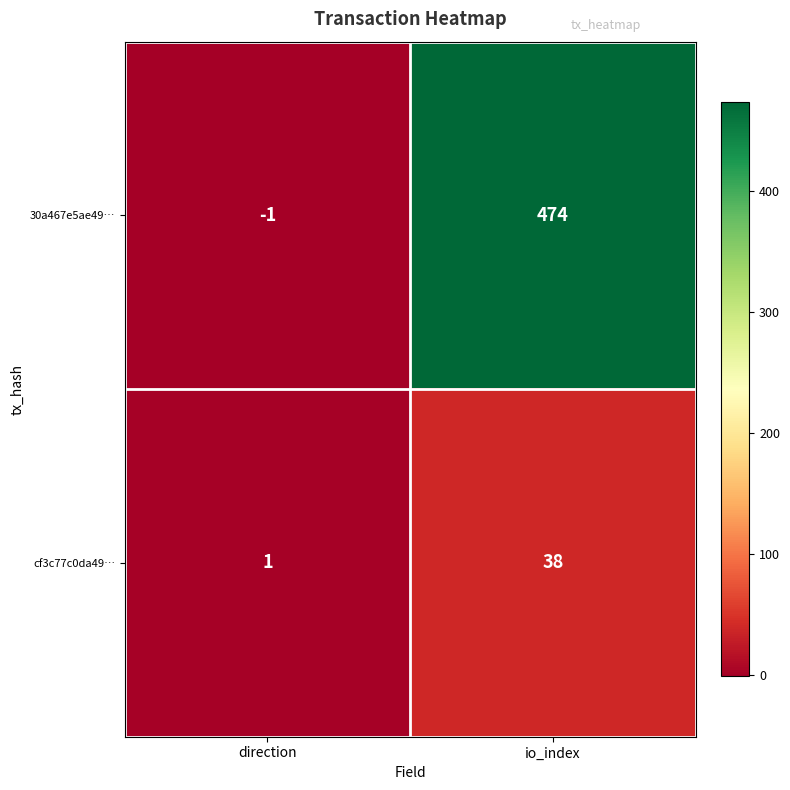

What is the difference between the highest and lowest values at direction?

2